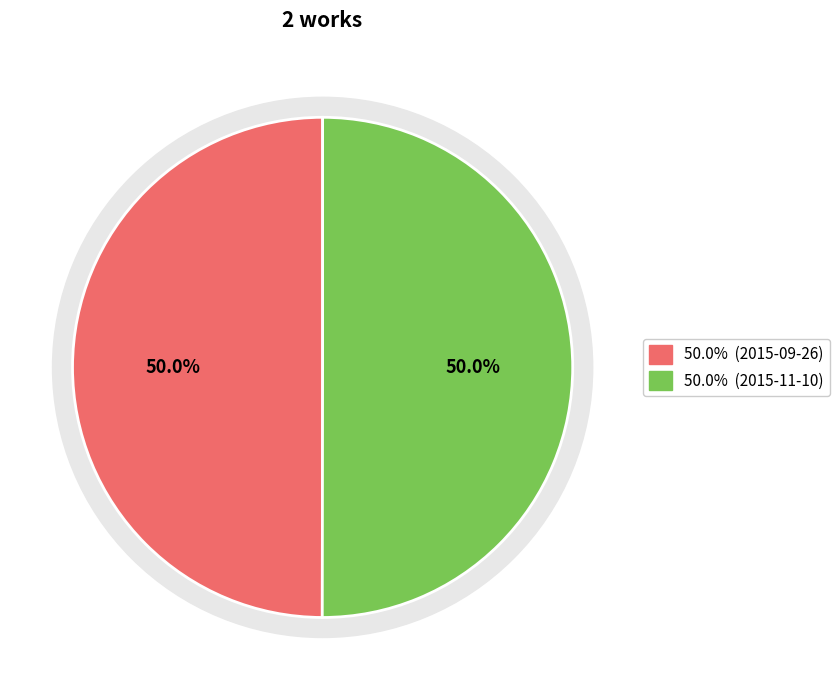

How many segments does this pie chart have?

2